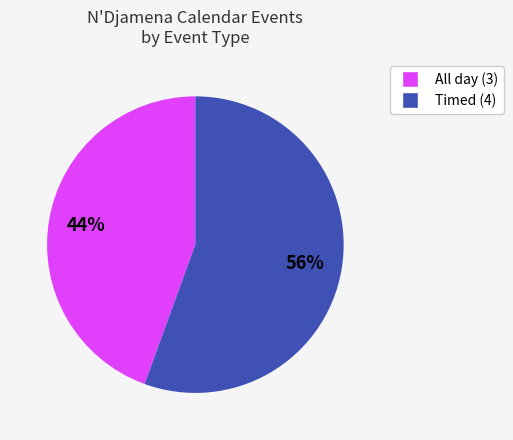

To the nearest percent, what is the average slice percentage?

50%